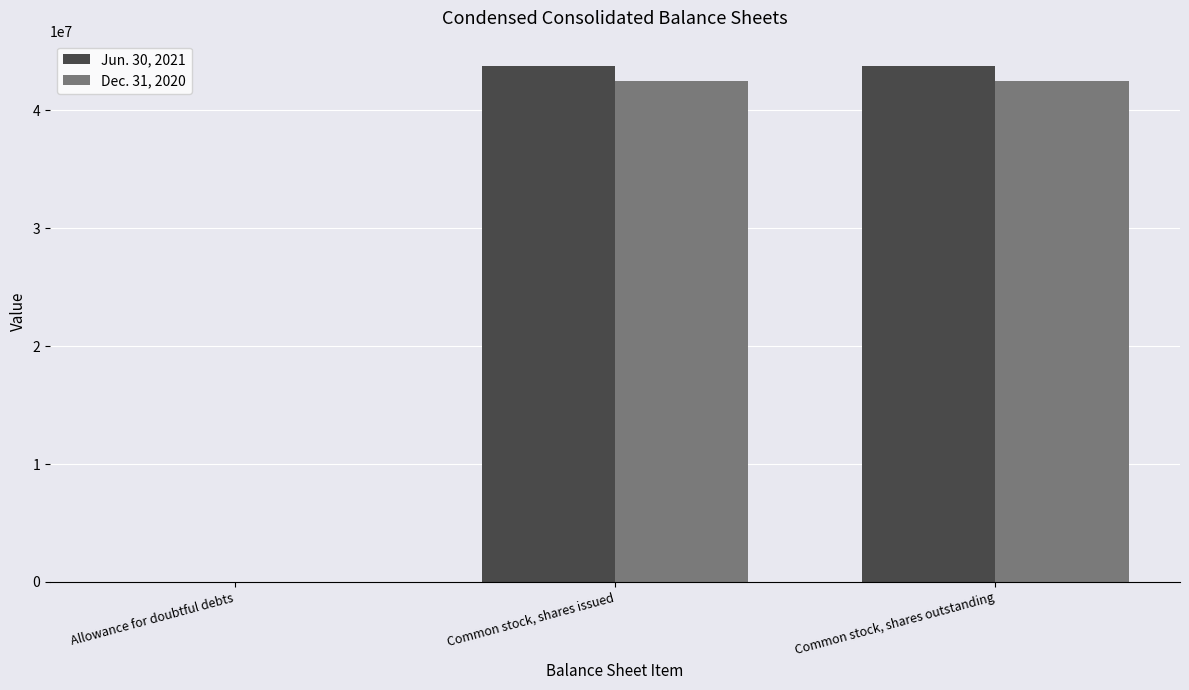

Reading left to right, what are all the values shown in this chart?

Jun. 30, 2021: Allowance for doubtful debts=10000	Common stock, shares issued=43719870	Common stock, shares outstanding=43719870
Dec. 31, 2020: Allowance for doubtful debts=26000	Common stock, shares issued=42499783	Common stock, shares outstanding=42499783